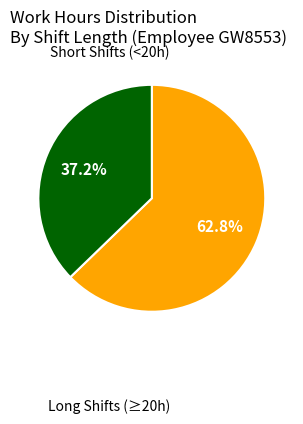

Is there any slice that represents more than half of the pie?

Yes